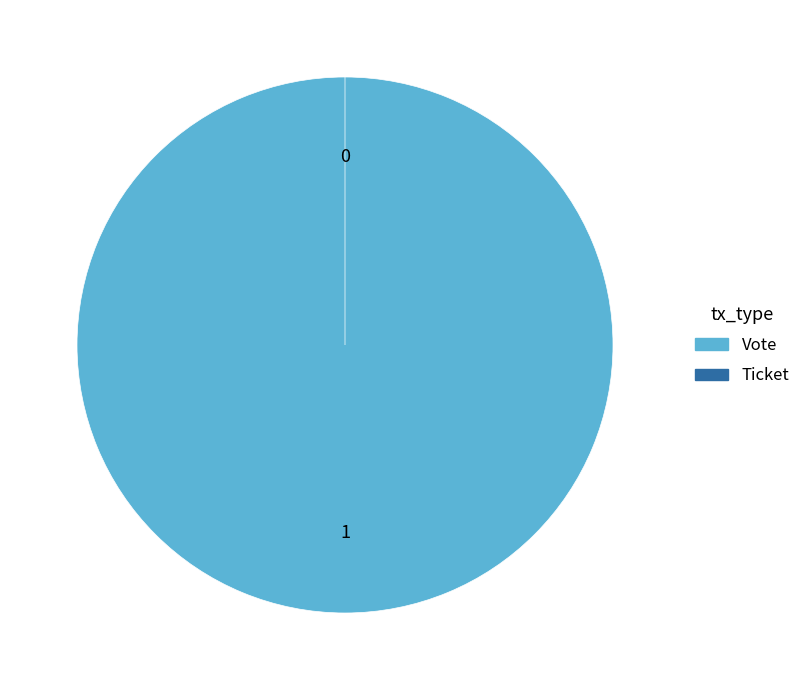

Which slice is the largest?

Vote